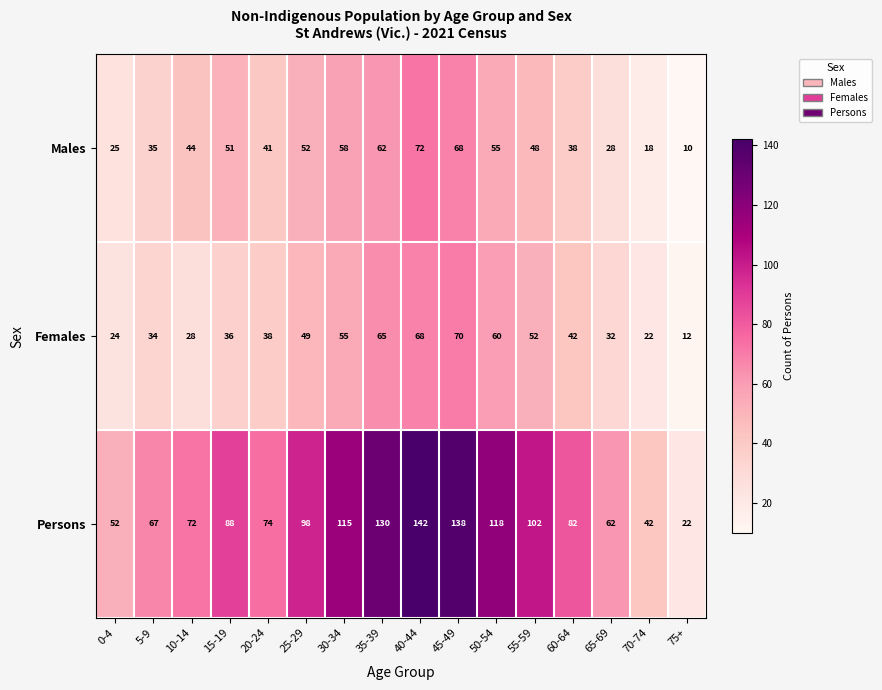

Which label corresponds to the largest value in the chart?

40-44